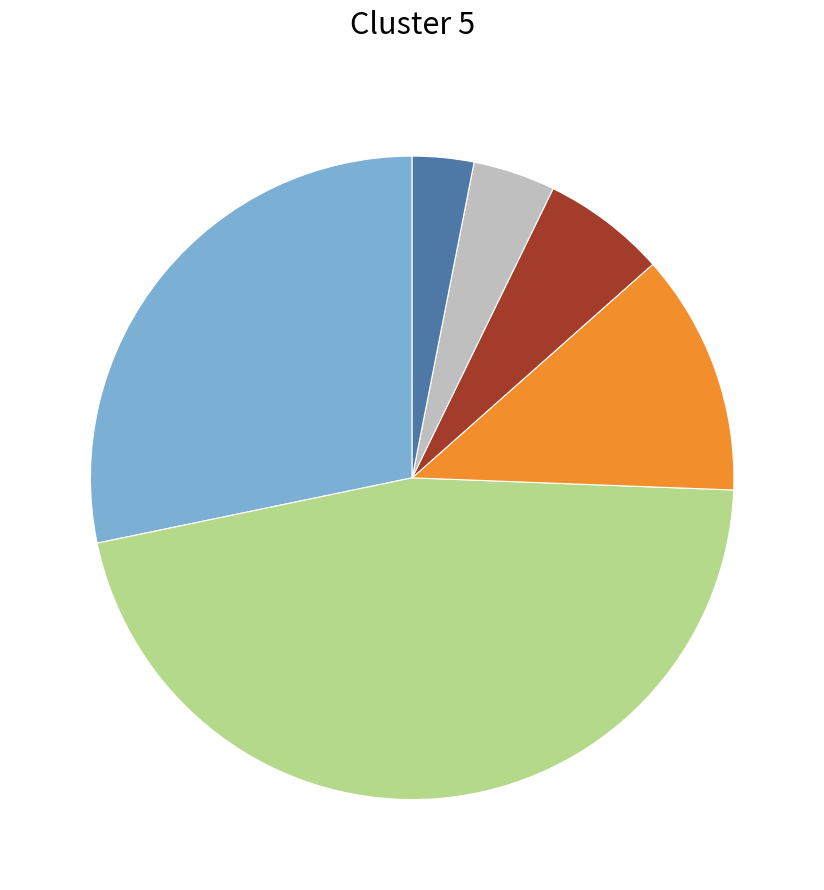

Is there a majority slice in this chart?

No